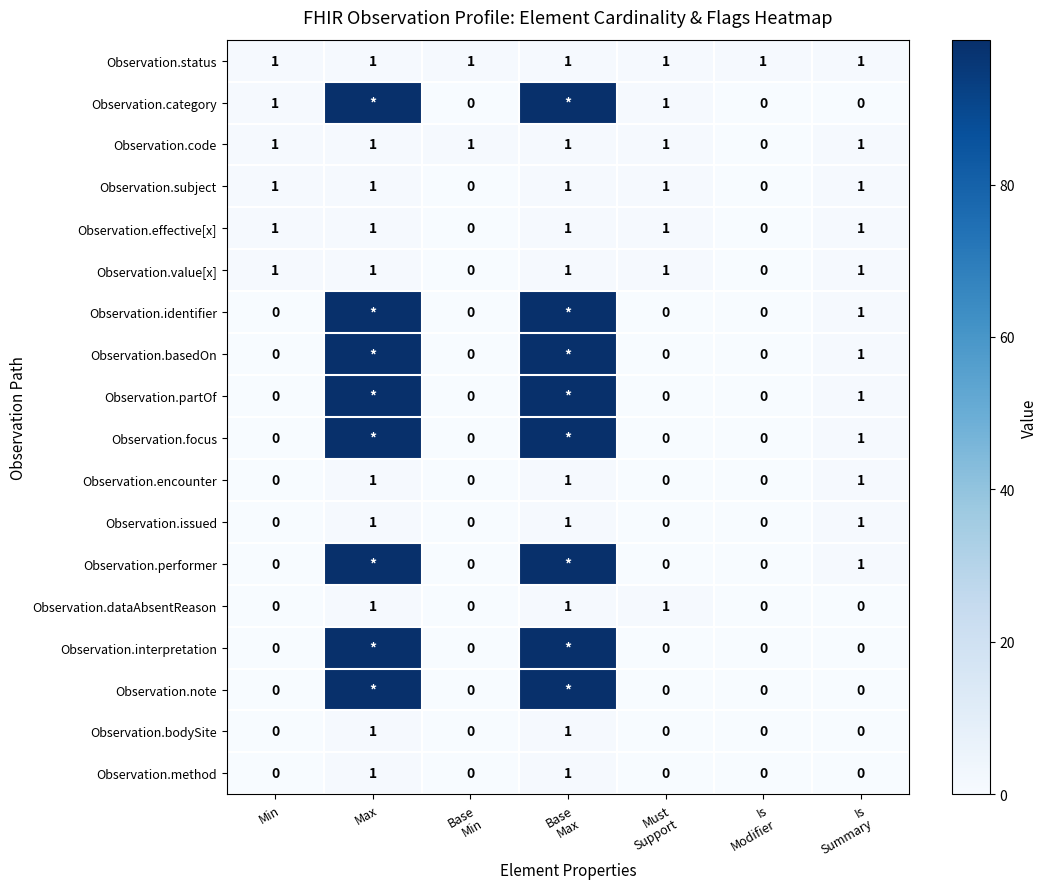

What is the total value across all series at Min?

6